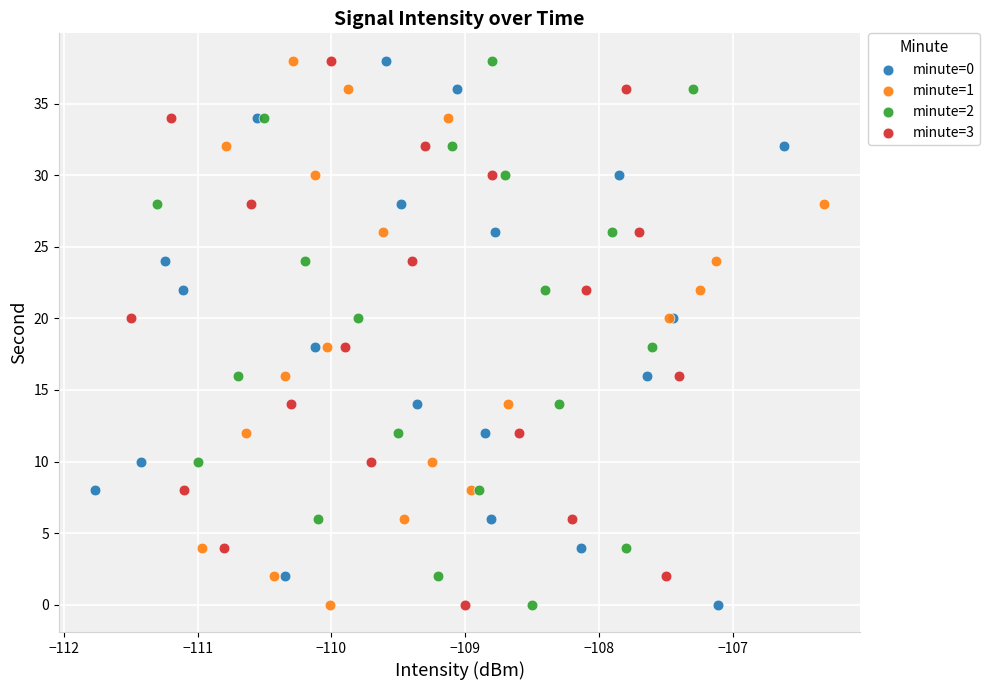

What are all the series names shown in the legend?

minute=0, minute=1, minute=2, minute=3